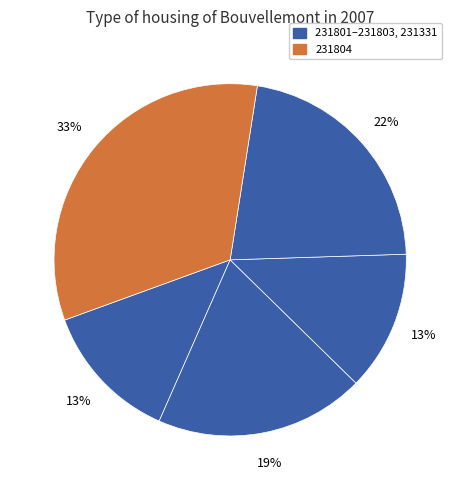

Is there a majority slice in this chart?

No